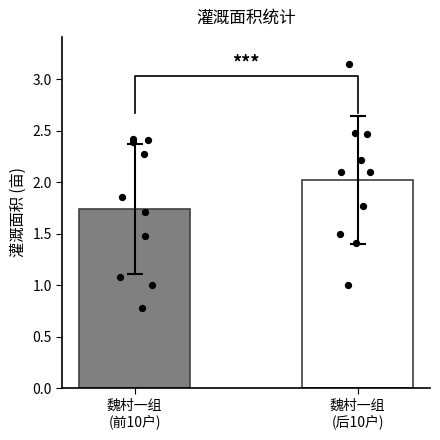

Between 魏村一组
(前10户) and 魏村一组
(后10户), which is larger?

魏村一组
(后10户)